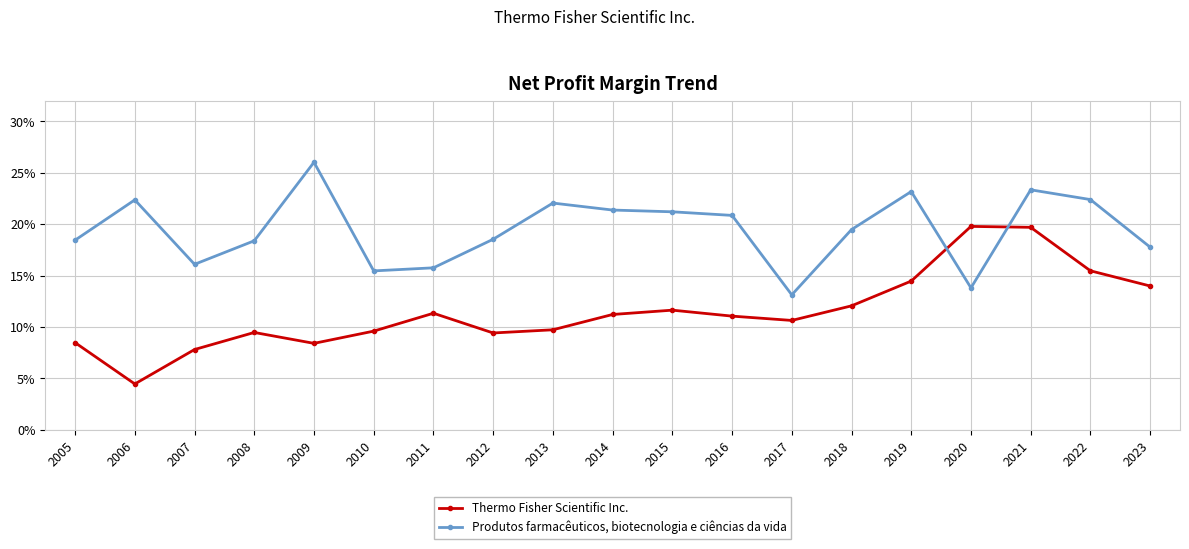

How many interior local peaks does the Produtos farmacêuticos, biotecnologia e ciências da vida series have?

5